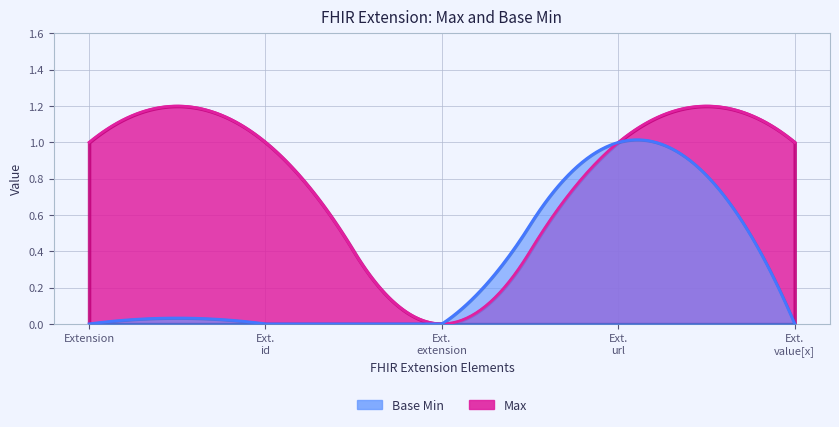

True or false: Base Min and Max intersect in this chart.

False